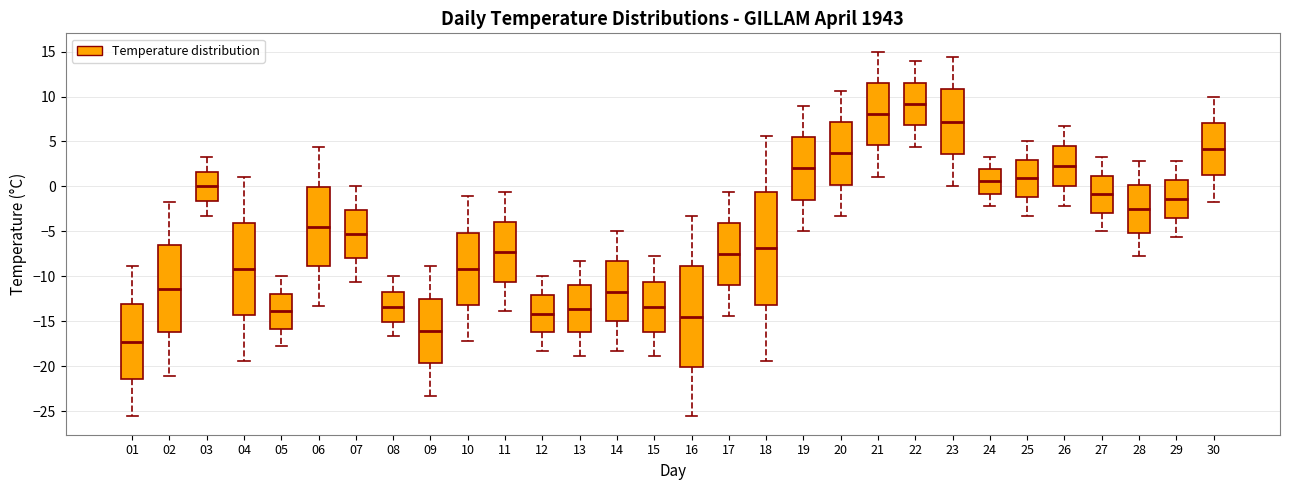

Reading left to right, transcribe this box plot: for each box, give where its median line is, the range the box spans, and where its two whiskers end, as read against the y-axis. The values are not printed on the chart, so give them approximately, as read against the axis.

01: median -17.5, box -21.5 to -13.0, whiskers -25.5 to -9.0
02: median -11.5, box -16.0 to -6.5, whiskers -21.0 to -1.5
03: median 0.0, box -1.5 to 1.5, whiskers -3.5 to 3.5
04: median -9.0, box -14.5 to -4.0, whiskers -19.5 to 1.0
05: median -14.0, box -16.0 to -12.0, whiskers -18.0 to -10.0
06: median -4.5, box -9.0 to 0.0, whiskers -13.5 to 4.5
07: median -5.5, box -8.0 to -2.5, whiskers -10.5 to 0.0
08: median -13.5, box -15.0 to -11.5, whiskers -16.5 to -10.0
09: median -16.0, box -19.5 to -12.5, whiskers -23.5 to -9.0
10: median -9.0, box -13.0 to -5.0, whiskers -17.0 to -1.0
11: median -7.5, box -10.5 to -4.0, whiskers -14.0 to -0.5
12: median -14.0, box -16.0 to -12.0, whiskers -18.5 to -10.0
13: median -13.5, box -16.0 to -11.0, whiskers -19.0 to -8.5
14: median -11.5, box -15.0 to -8.5, whiskers -18.5 to -5.0
15: median -13.5, box -16.0 to -10.5, whiskers -19.0 to -8.0
16: median -14.5, box -20.0 to -9.0, whiskers -25.5 to -3.5
17: median -7.5, box -11.0 to -4.0, whiskers -14.5 to -0.5
18: median -7.0, box -13.0 to -0.5, whiskers -19.5 to 5.5
19: median 2.0, box -1.5 to 5.5, whiskers -5.0 to 9.0
20: median 3.5, box 0.0 to 7.0, whiskers -3.5 to 10.5
21: median 8.0, box 4.5 to 11.5, whiskers 1.0 to 15.0
22: median 9.0, box 7.0 to 11.5, whiskers 4.5 to 14.0
23: median 7.0, box 3.5 to 11.0, whiskers 0.0 to 14.5
24: median 0.5, box -1.0 to 2.0, whiskers -2.0 to 3.5
25: median 1.0, box -1.0 to 3.0, whiskers -3.5 to 5.0
26: median 2.5, box 0.0 to 4.5, whiskers -2.0 to 6.5
27: median -1.0, box -3.0 to 1.0, whiskers -5.0 to 3.5
28: median -2.5, box -5.0 to 0.0, whiskers -8.0 to 3.0
29: median -1.5, box -3.5 to 0.5, whiskers -5.5 to 3.0
30: median 4.0, box 1.5 to 7.0, whiskers -1.5 to 10.0